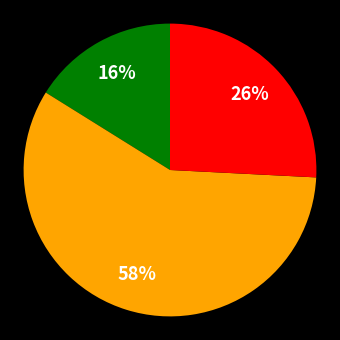

Does any single category account for the majority?

Yes